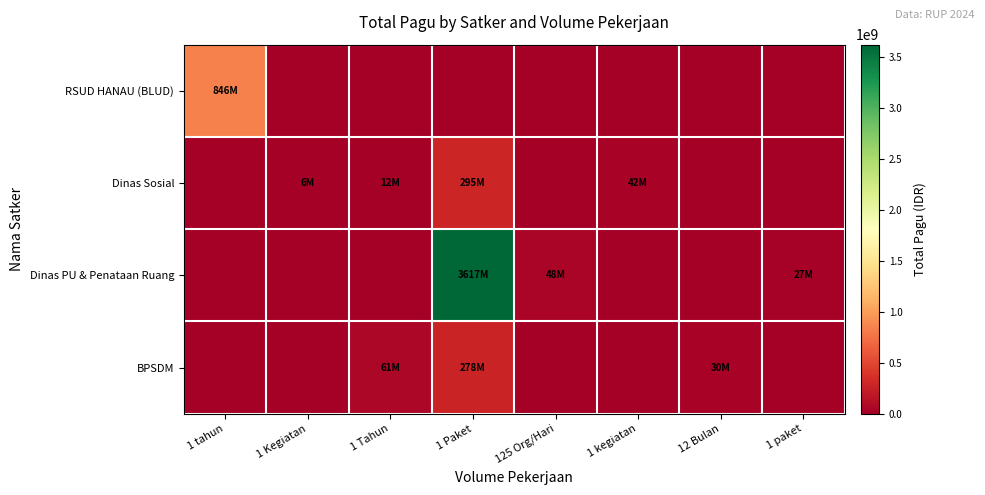

Count the number of data series in this chart.

4